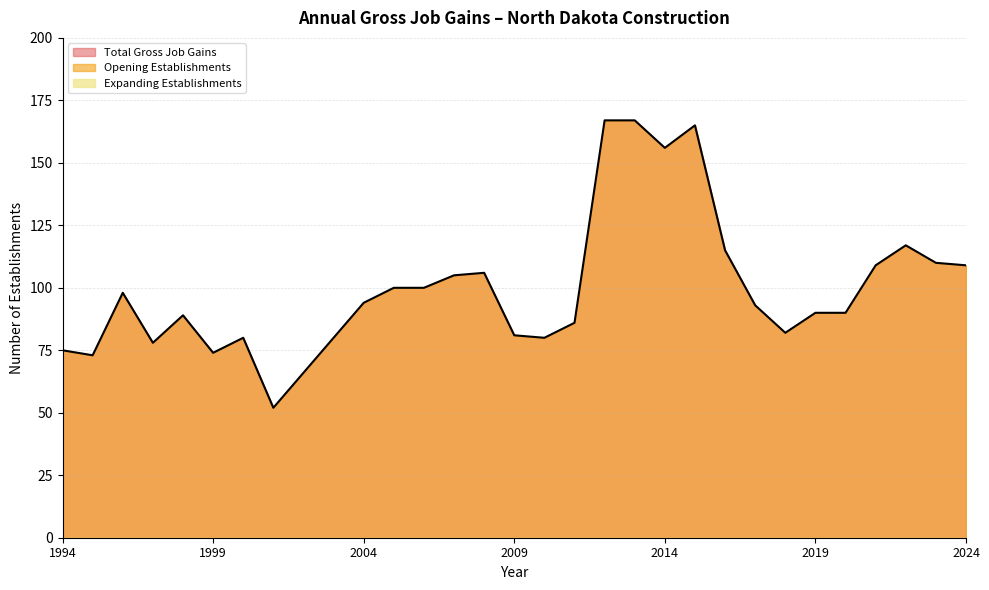

Which category has the lowest value in the Expanding Establishments series?

1994